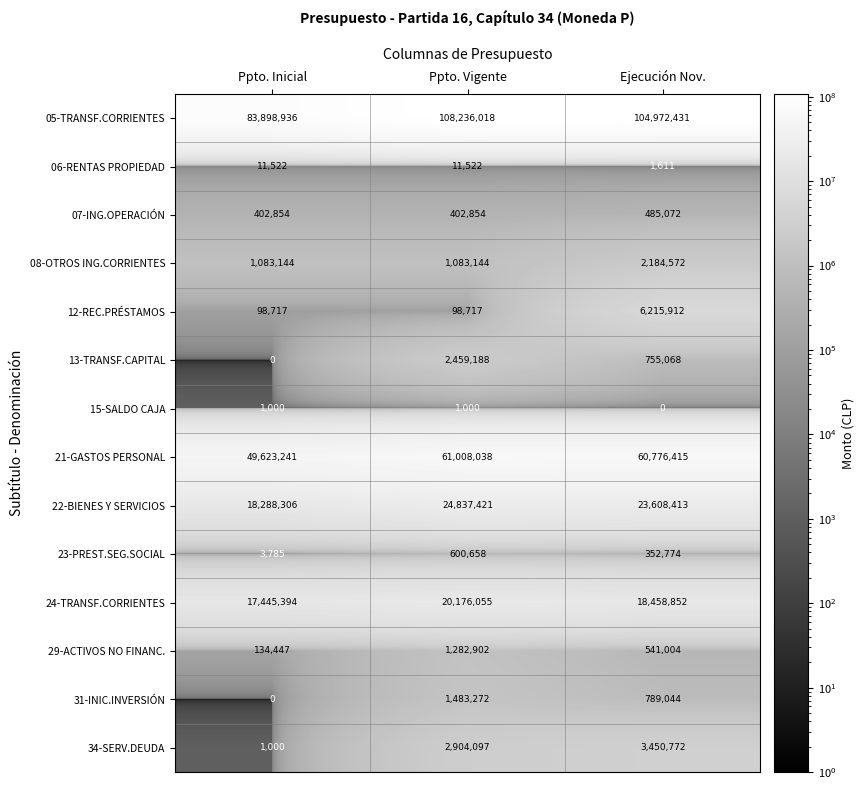

Which series has the largest total across all categories?

05-TRANSF.CORRIENTES